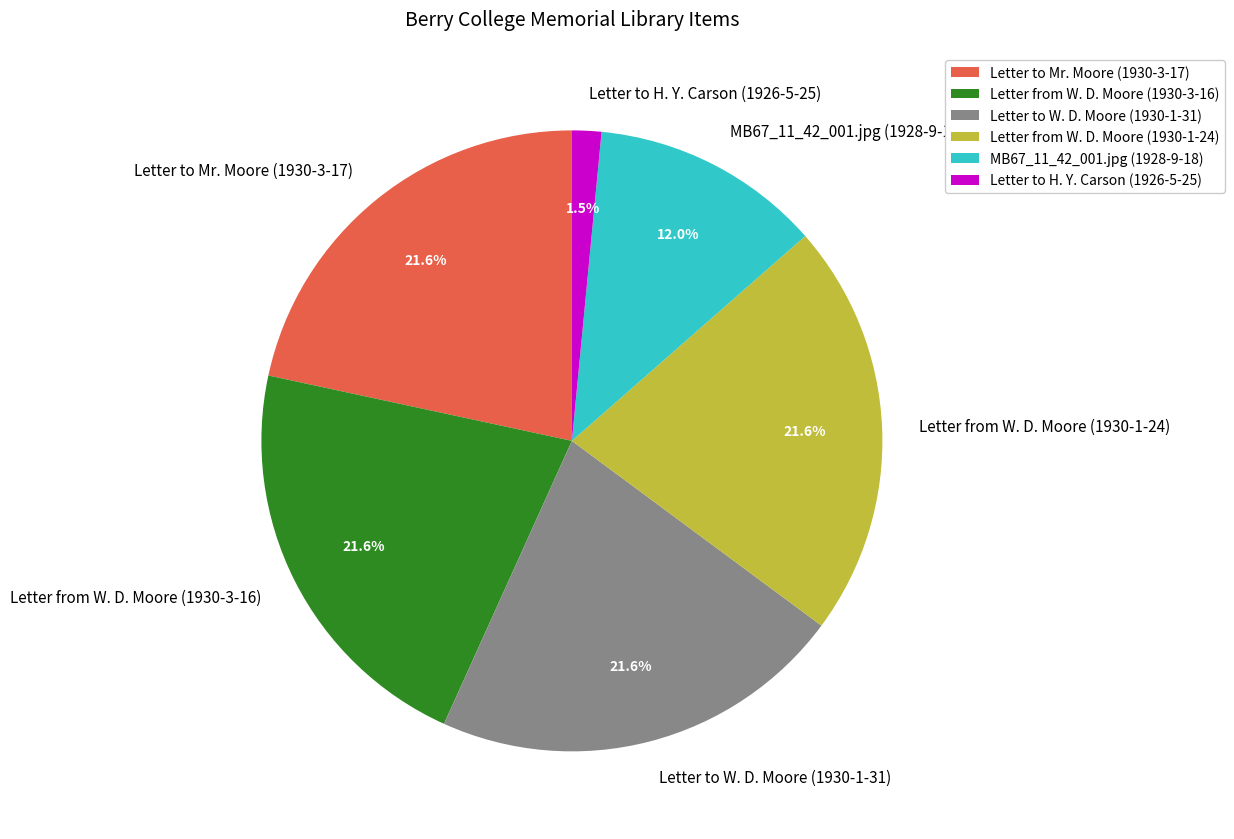

To the nearest percent, what is the difference between the Letter to H. Y. Carson (1926-5-25) and Letter to W. D. Moore (1930-1-31) slice percentages?

20%